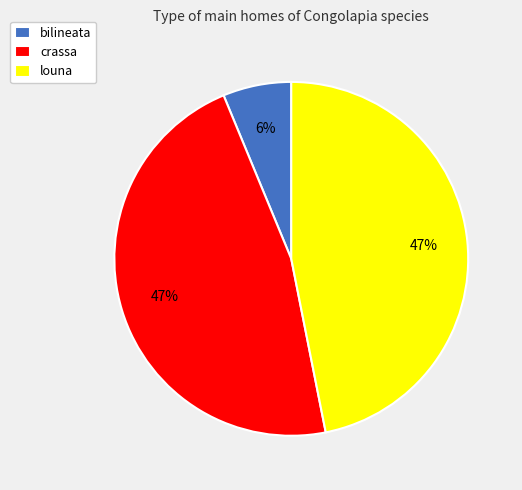

Is it true that bilineata is 6% of the pie?

True